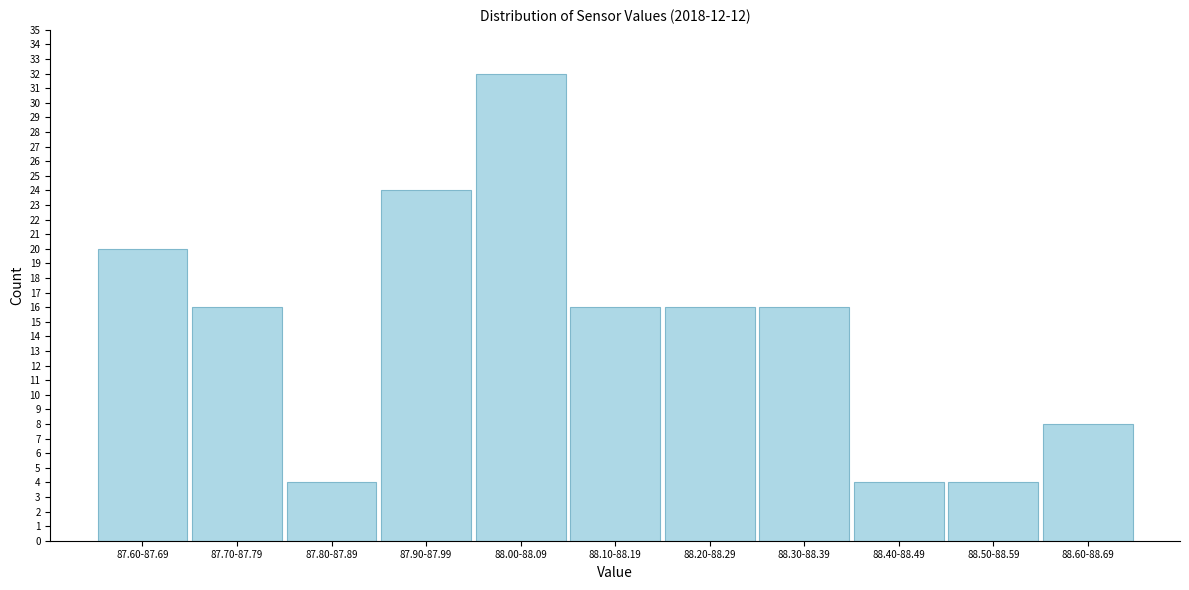

Reading right to left, what are all the values shown in this chart?

8	4	4	16	16	16	32	24	4	16	20